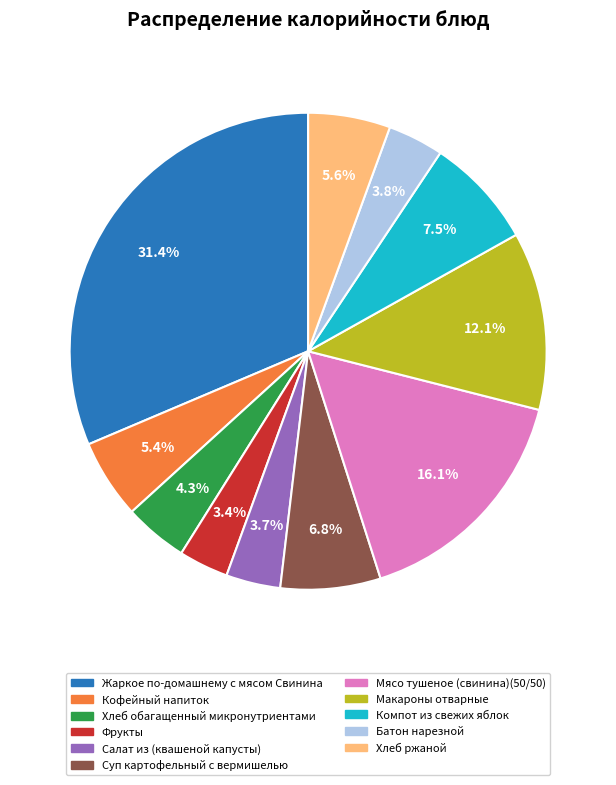

Which category has the biggest portion of the pie?

Жаркое по-домашнему с мясом Свинина